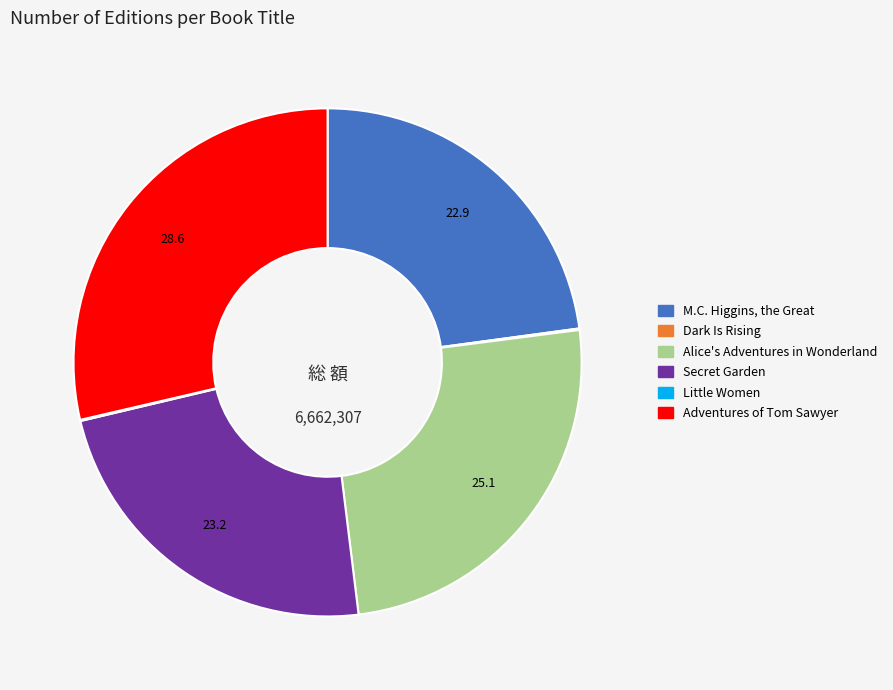

True or false: Secret Garden accounts for 23% of the total.

True